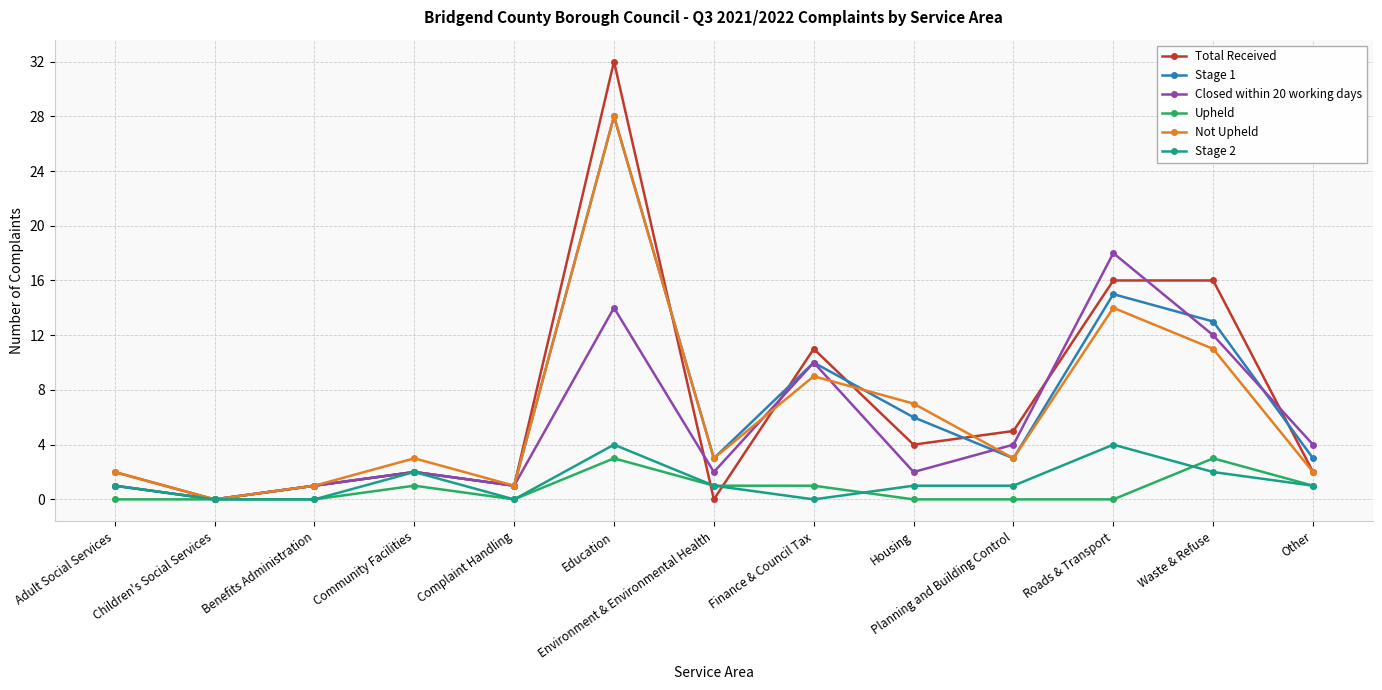

The Stage 2 series shows 7 at Education. True or false?

False